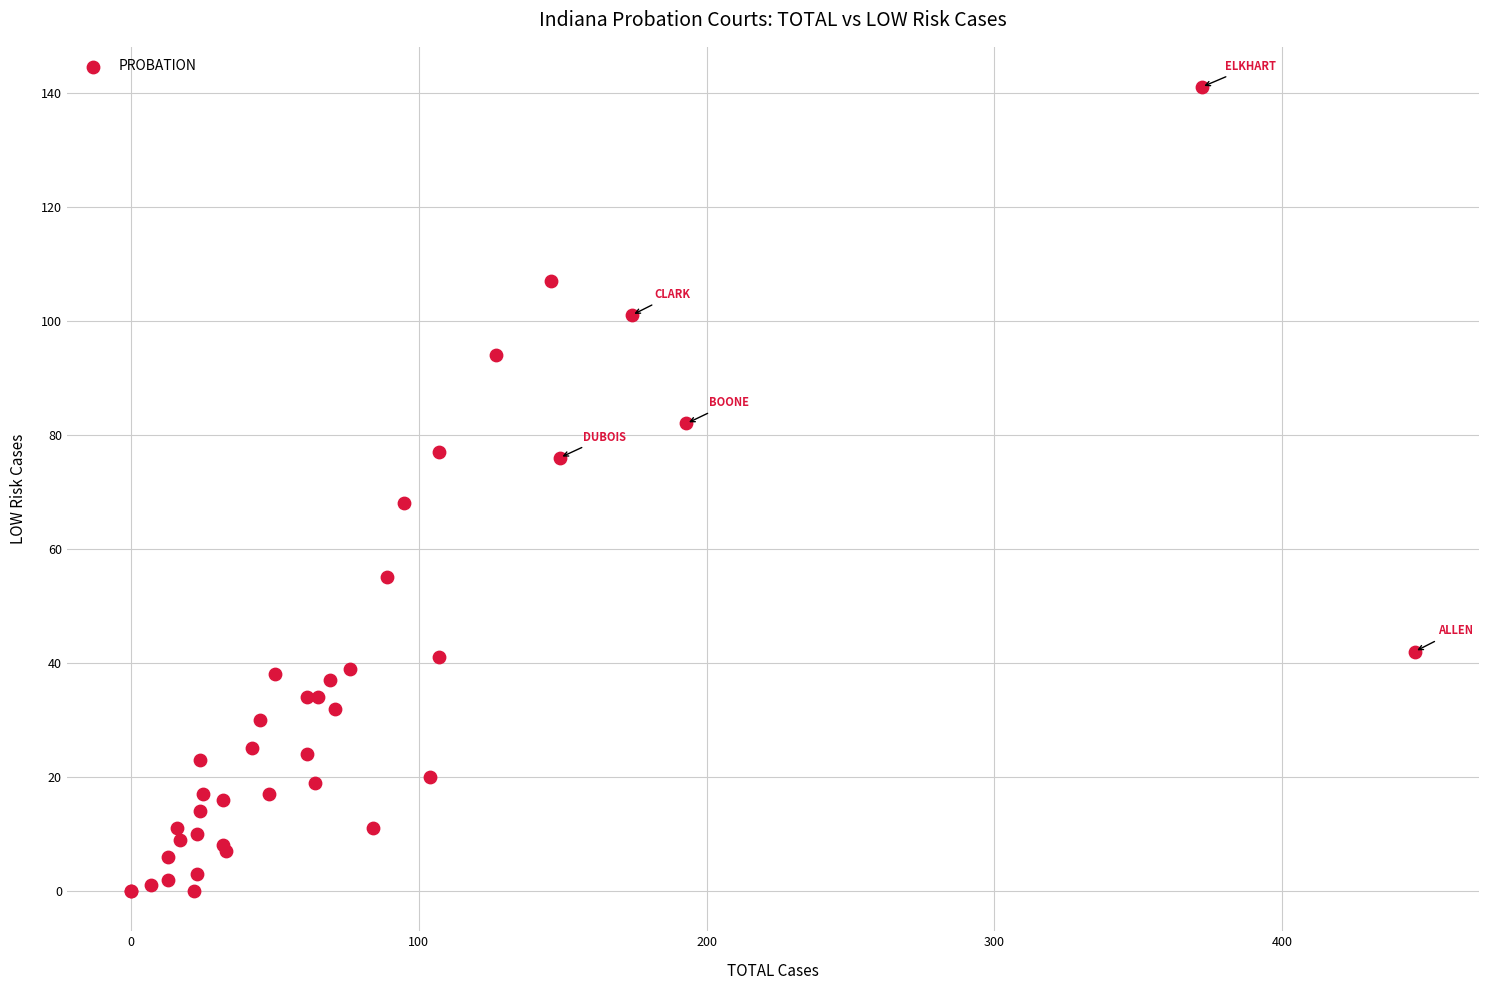

What Y value in the scatter plot is closest to 70?

68